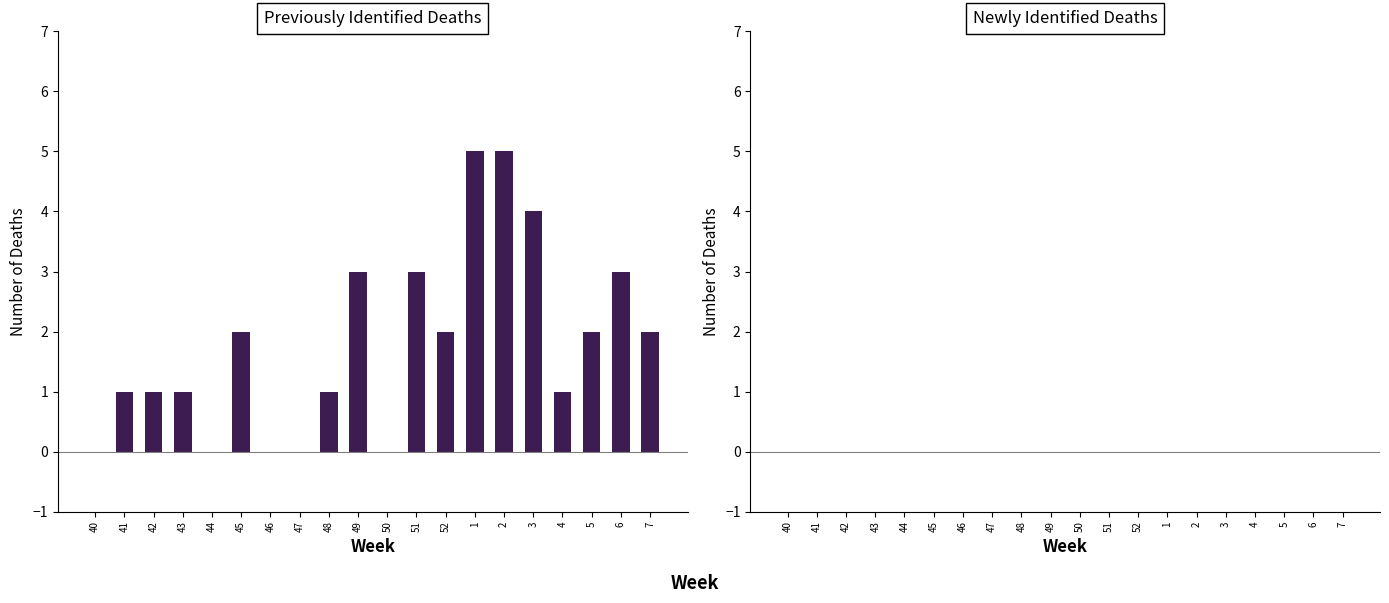

What is the greatest value displayed?

5